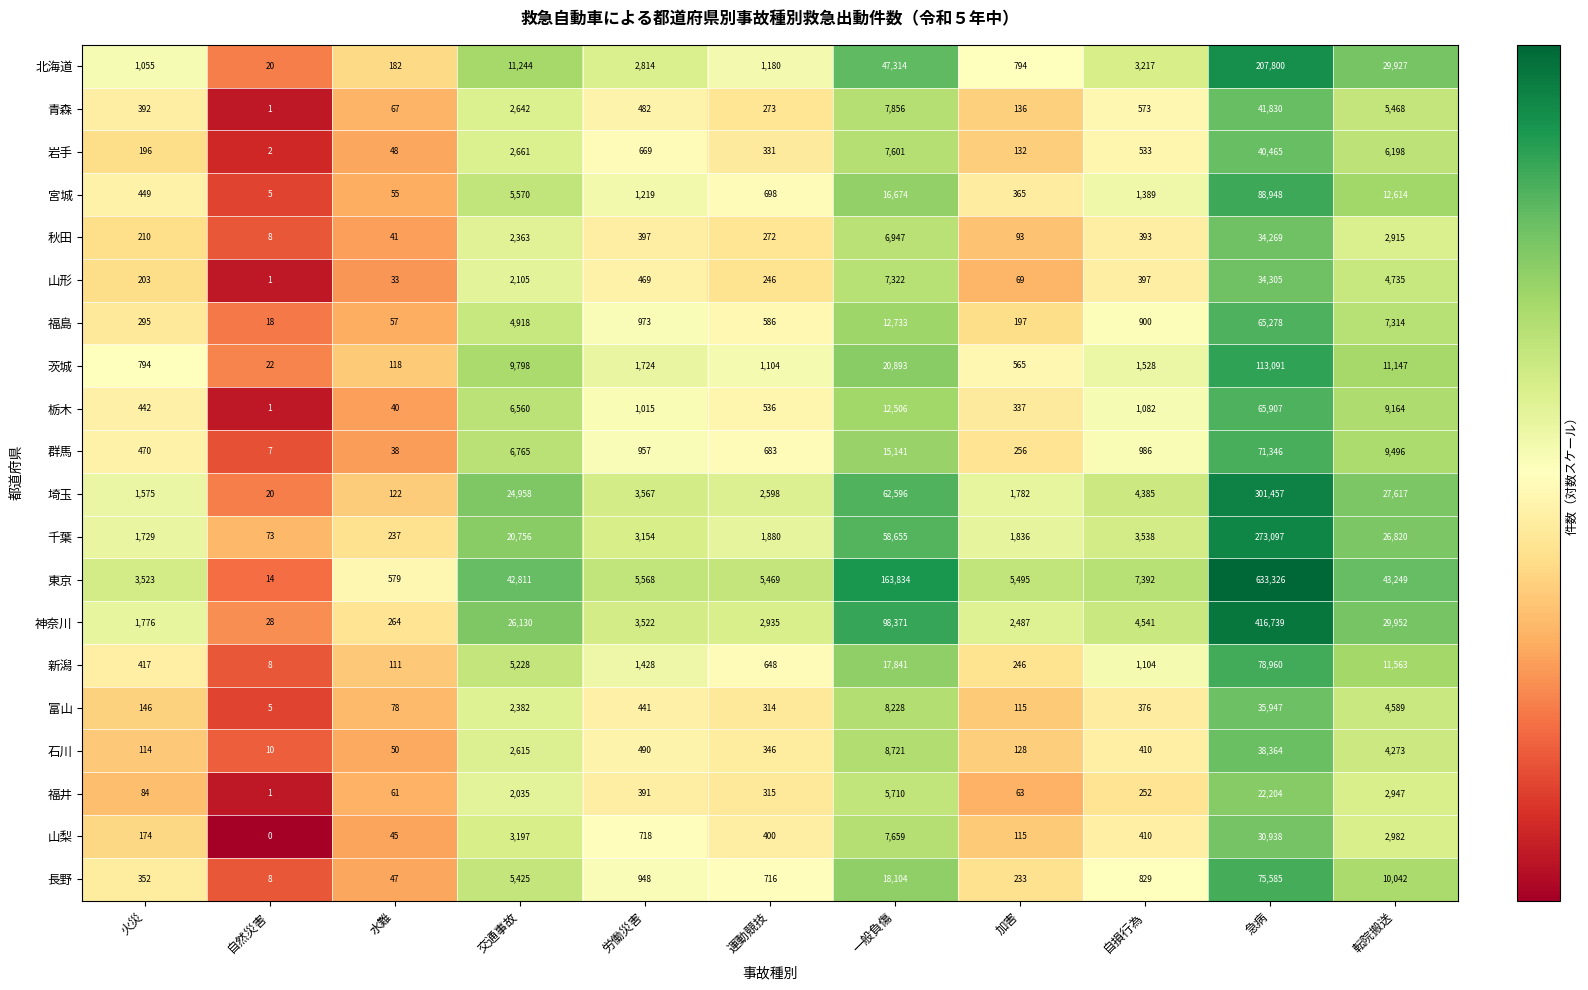

Rank the categories by 東京 value from lowest to highest.

自然災害, 水難, 火災, 運動競技, 加害, 労働災害, 自損行為, 交通事故, 転院搬送, 一般負傷, 急病